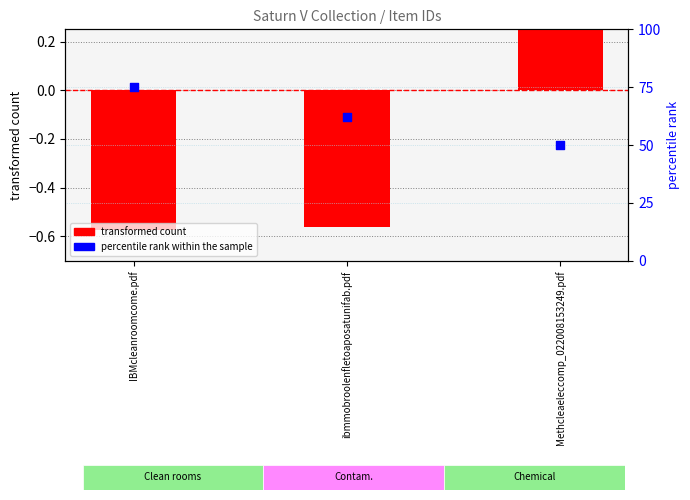

Which series contains the highest Y value?

percentile rank within the sample